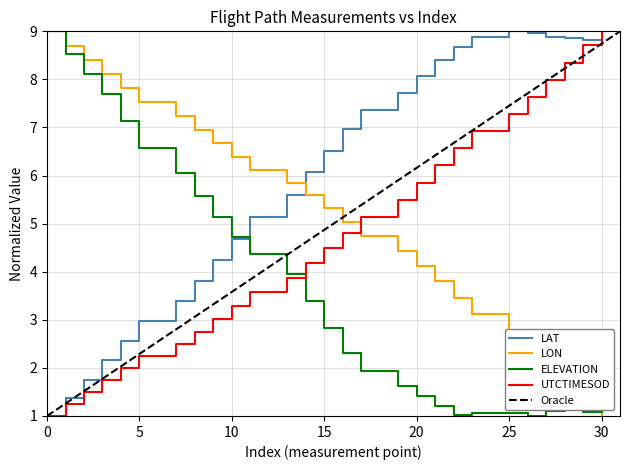

Reading left to right, list all the values displayed in this chart.

LAT: 1.0	1.4	1.8	2.2	2.6	3.0	3.0	3.4	3.8	4.2	4.7	5.1	5.1	5.6	6.1	6.5	7.0	7.4	7.4	7.7	8.1	8.4	8.7	8.9	8.9	9.0	9.0	8.9	8.9	8.8	8.8
LON: 9.0	8.7	8.4	8.1	7.8	7.5	7.5	7.2	6.9	6.7	6.4	6.1	6.1	5.9	5.6	5.3	5.0	4.7	4.7	4.4	4.1	3.8	3.5	3.1	3.1	2.7	2.4	2.0	1.6	1.3	1.0
ELEVATION: 9.0	8.5	8.1	7.7	7.1	6.6	6.6	6.1	5.6	5.1	4.7	4.4	4.4	4.0	3.4	2.8	2.3	1.9	1.9	1.6	1.4	1.2	1.0	1.1	1.1	1.1	1.0	1.1	1.1	1.1	1.1
UTCTIMESOD: 1.0	1.2	1.5	1.7	2.0	2.2	2.2	2.5	2.8	3.0	3.3	3.6	3.6	3.9	4.2	4.5	4.8	5.1	5.1	5.5	5.8	6.2	6.6	6.9	6.9	7.3	7.6	8.0	8.3	8.7	9.0